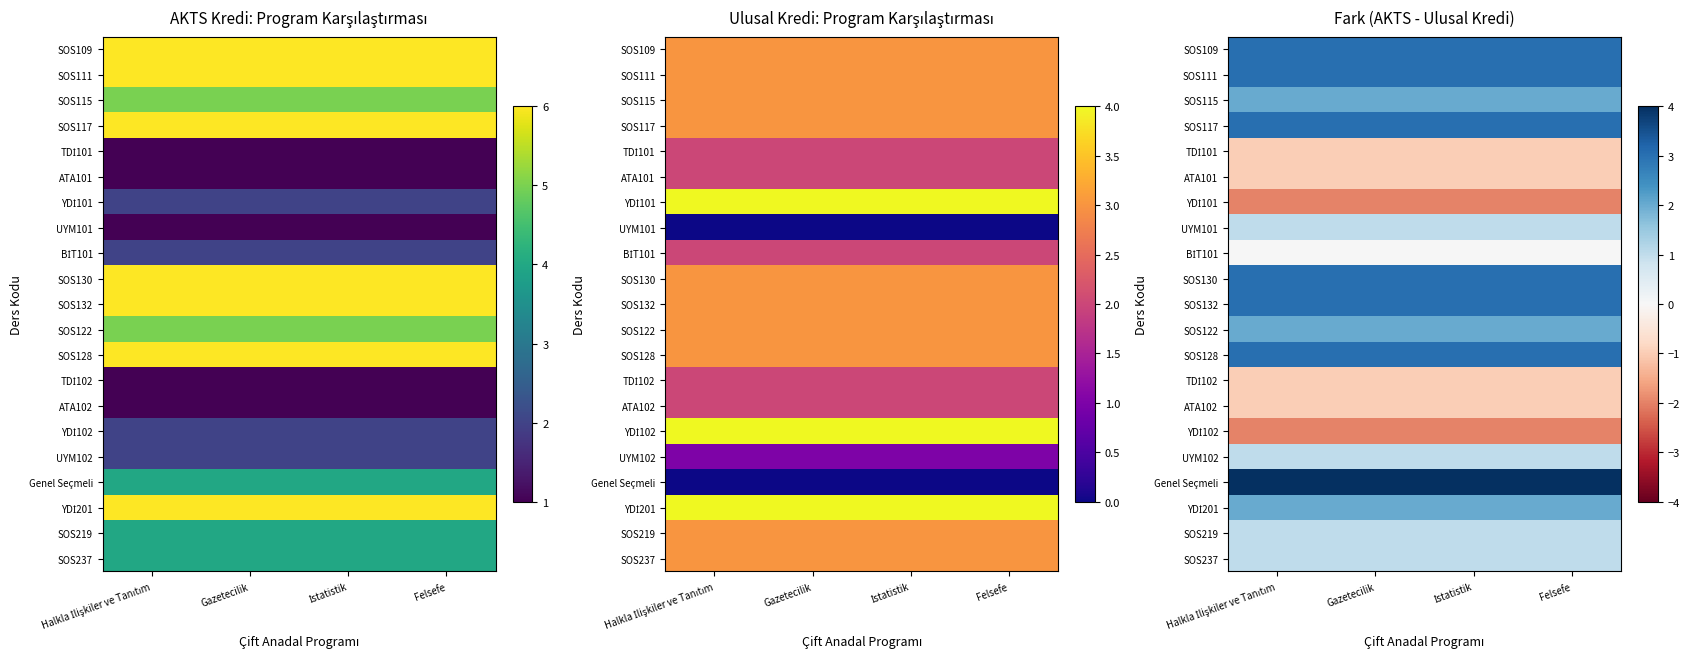

The SOS128 series shows 2 at Halkla İlişkiler ve Tanıtım. True or false?

False